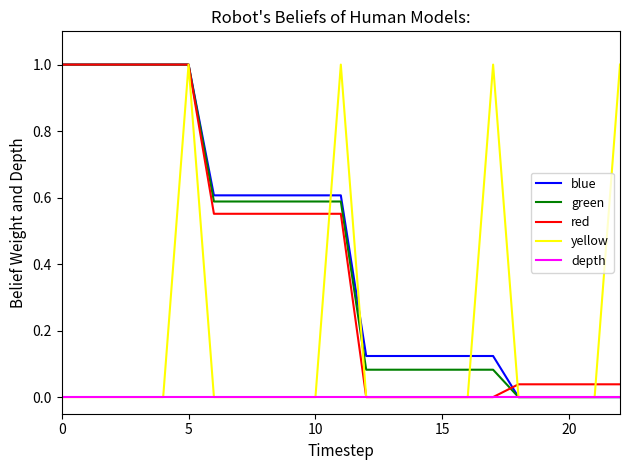

What is the greatest value displayed?

1.0